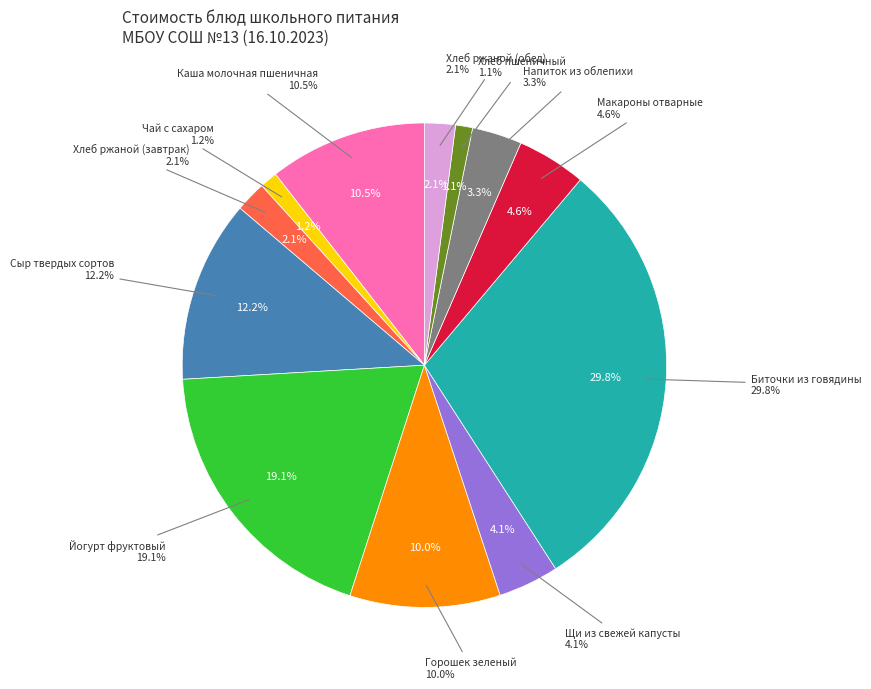

Approximately how many times larger is the value at Хлеб ржаной (обед) compared to Биточки из говядины?

0.1